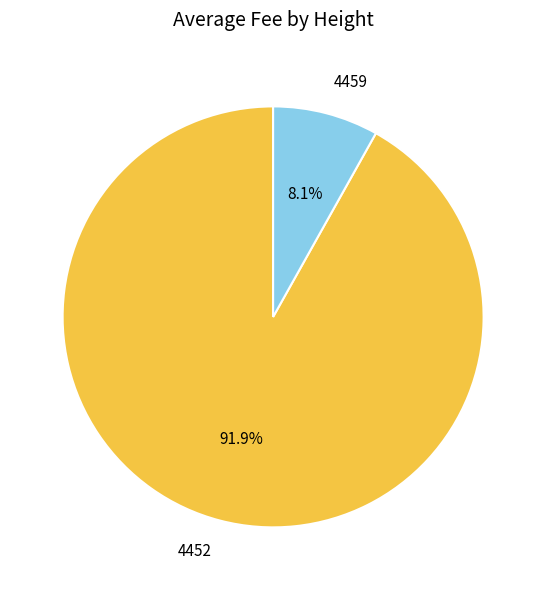

Which has a higher value, 4459 or 4452?

4452